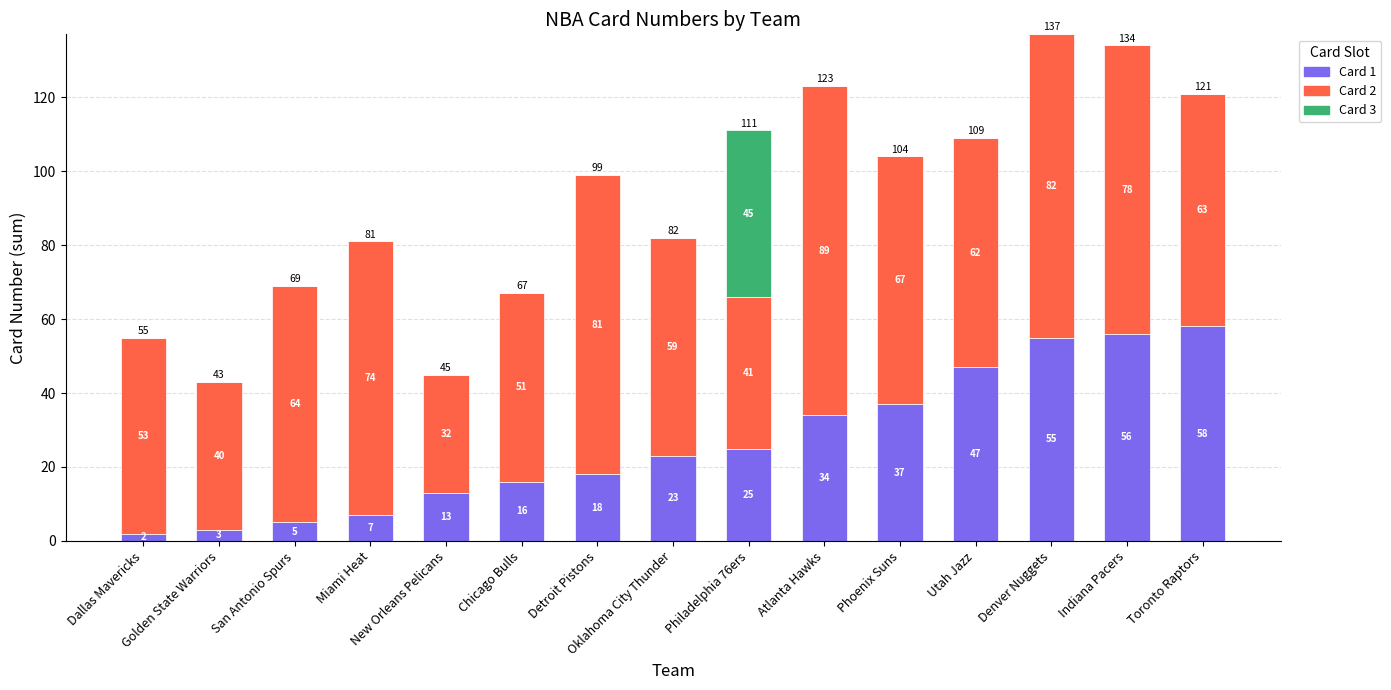

What is the sum of all Card 1 values?

399